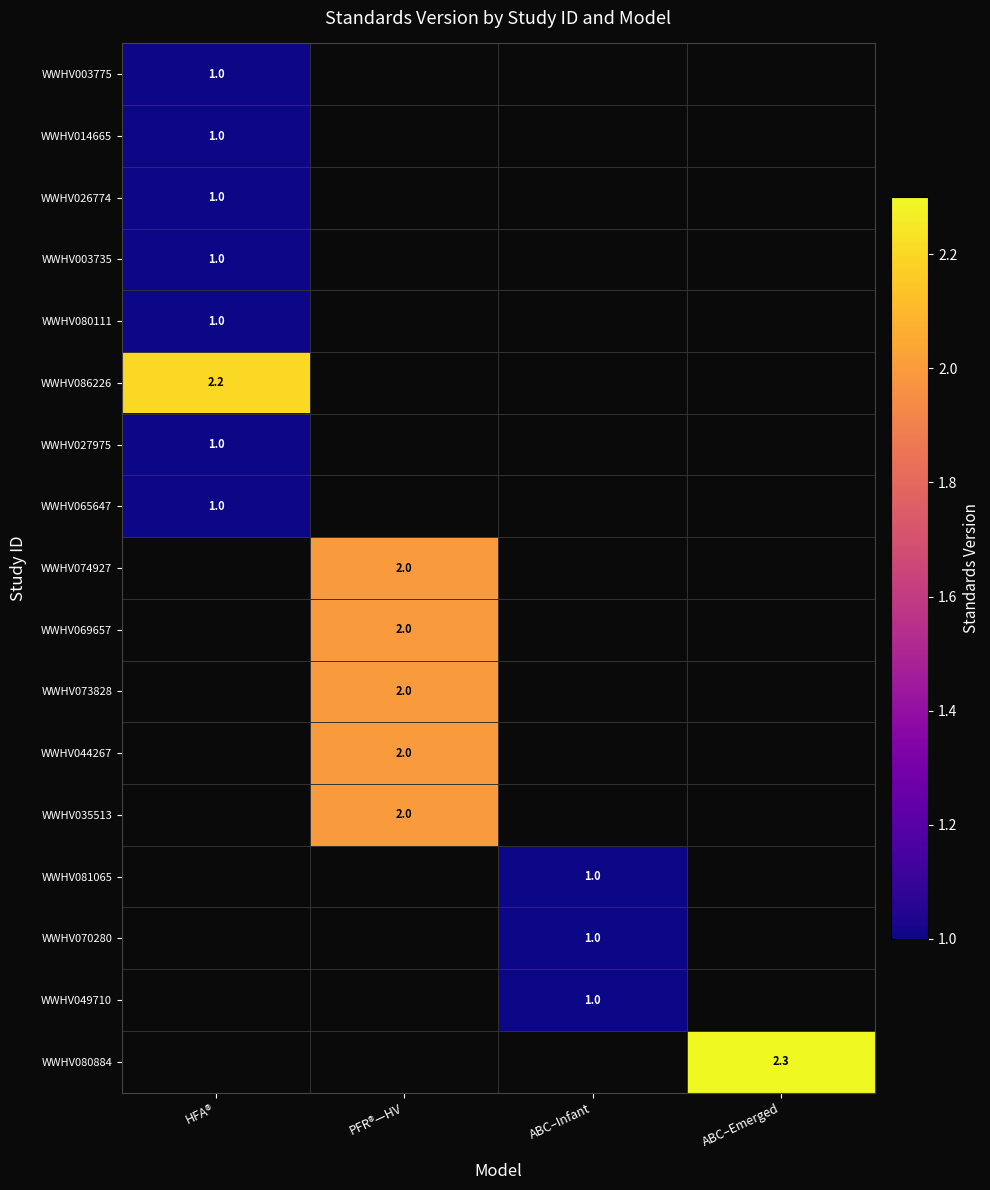

Is it true that WWHV003735 equals 1.6 at HFA®?

False